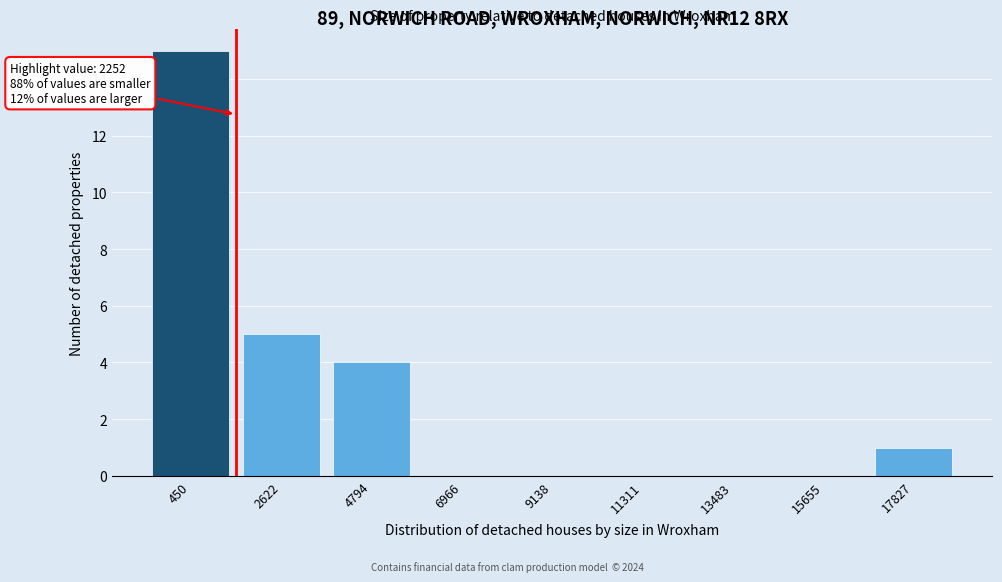

Reading left to right, what are all the values shown in this chart?

450=15	2622=5	4794=4	6966=0	9138=0	11311=0	13483=0	15655=0	17827=1